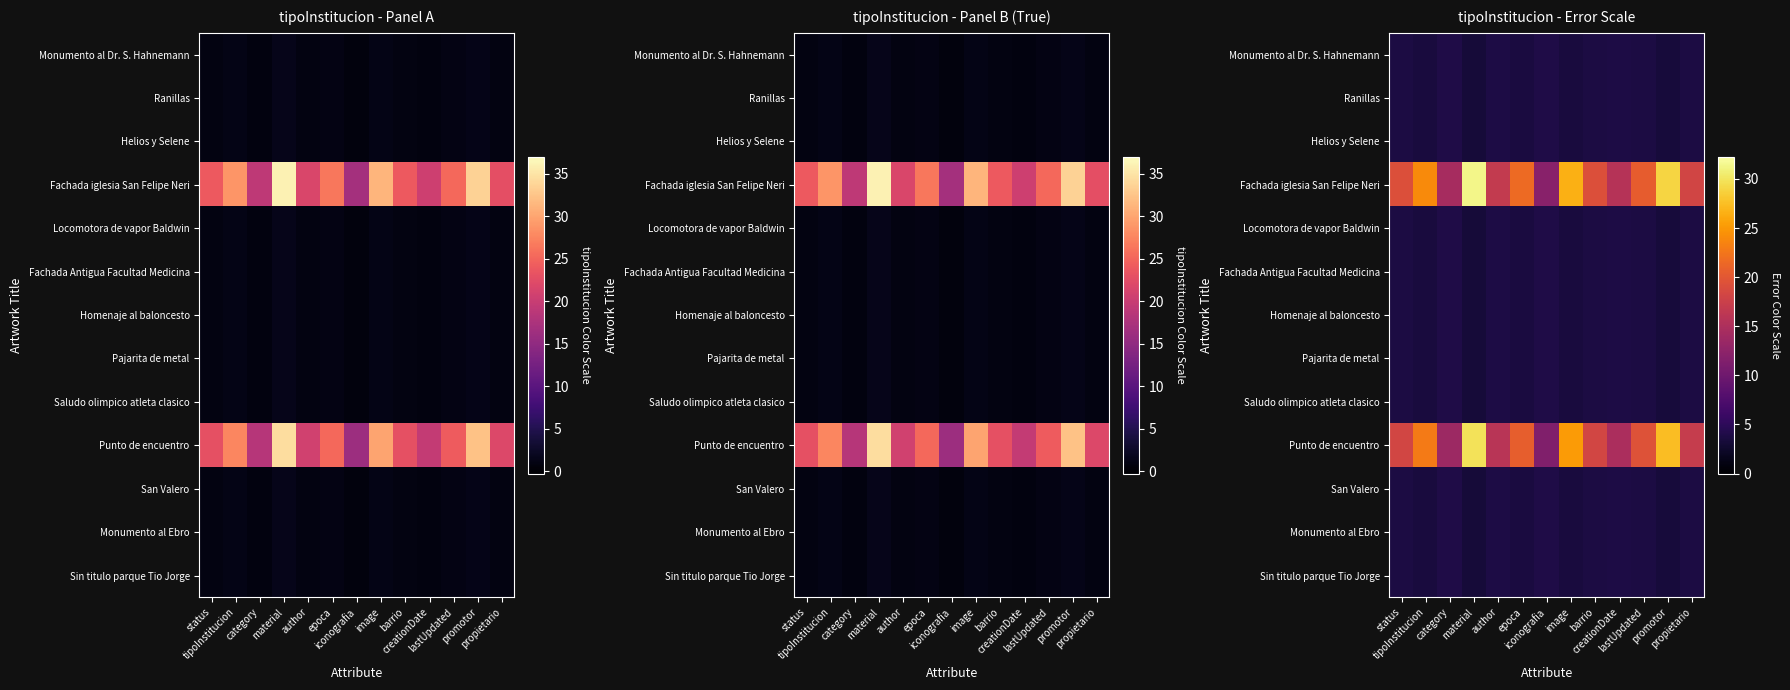

What is the spread (max minus min) of values at epoca?

18.1